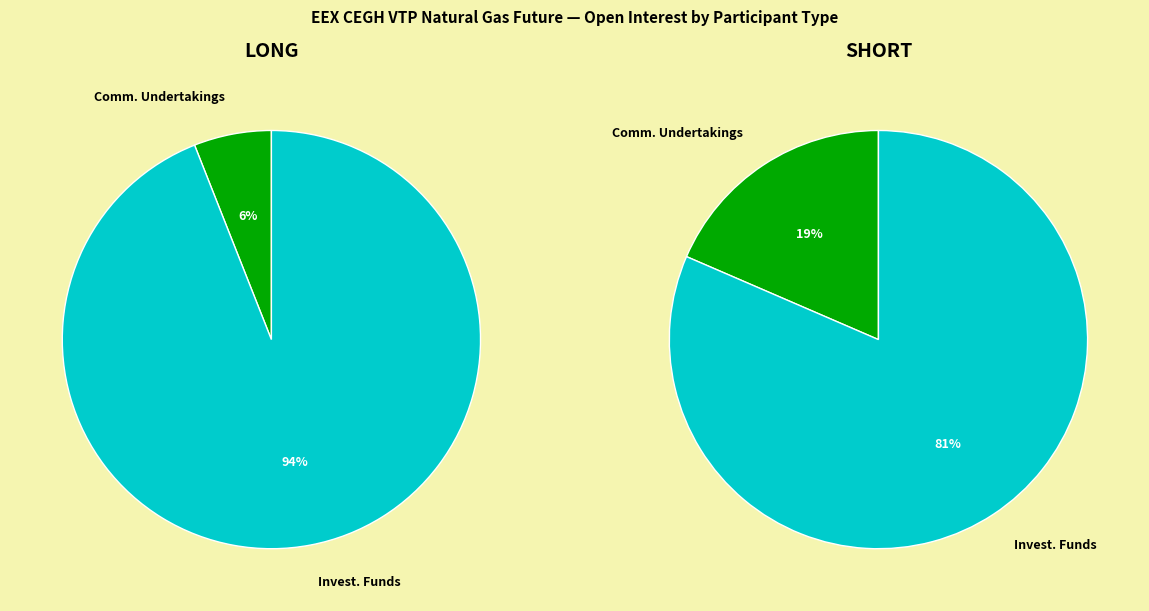

Rank the series by their maximum value, from highest to lowest.

Long, Short